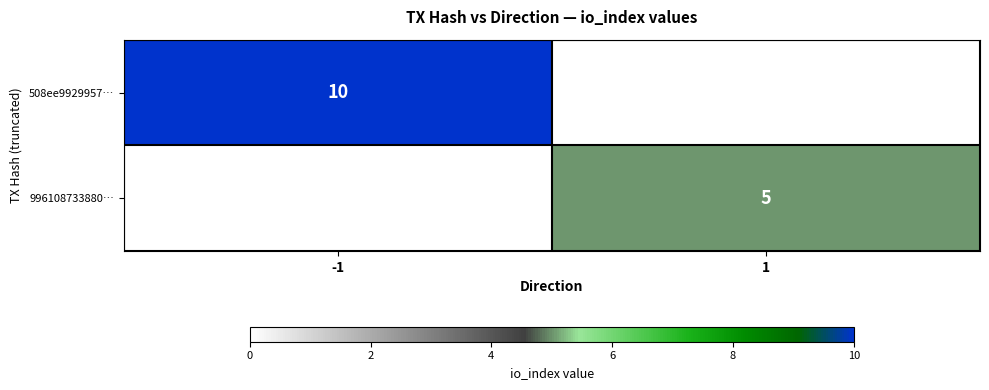

Is it true that 508ee9929957… equals 10 at -1?

True